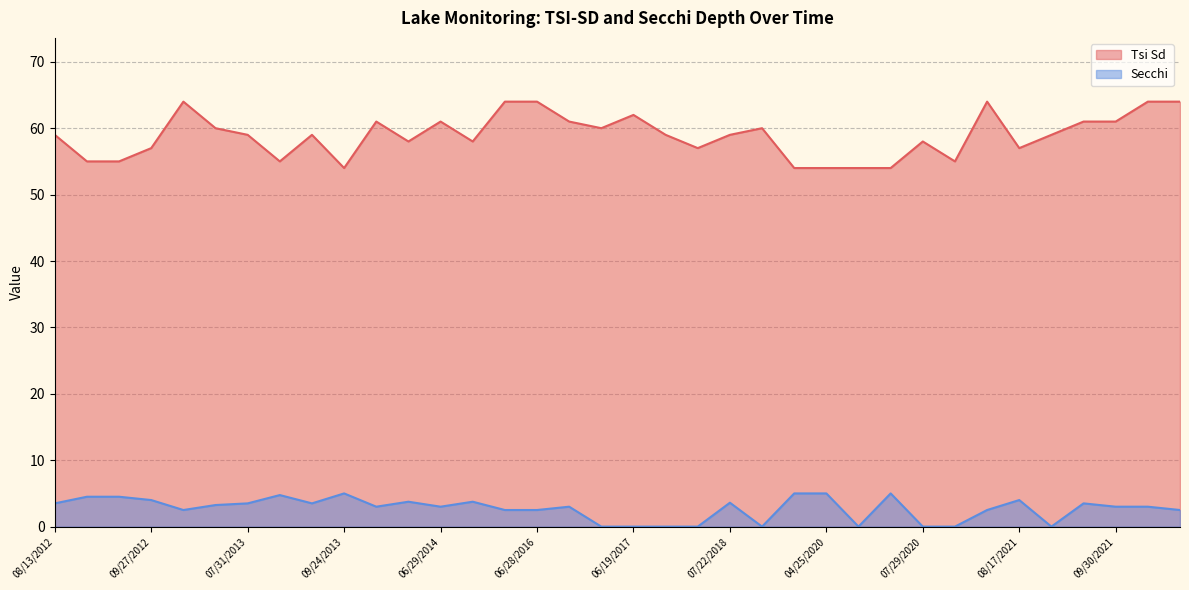

In Tsi Sd, how many points are higher than both neighbors (excluding endpoints)?

8